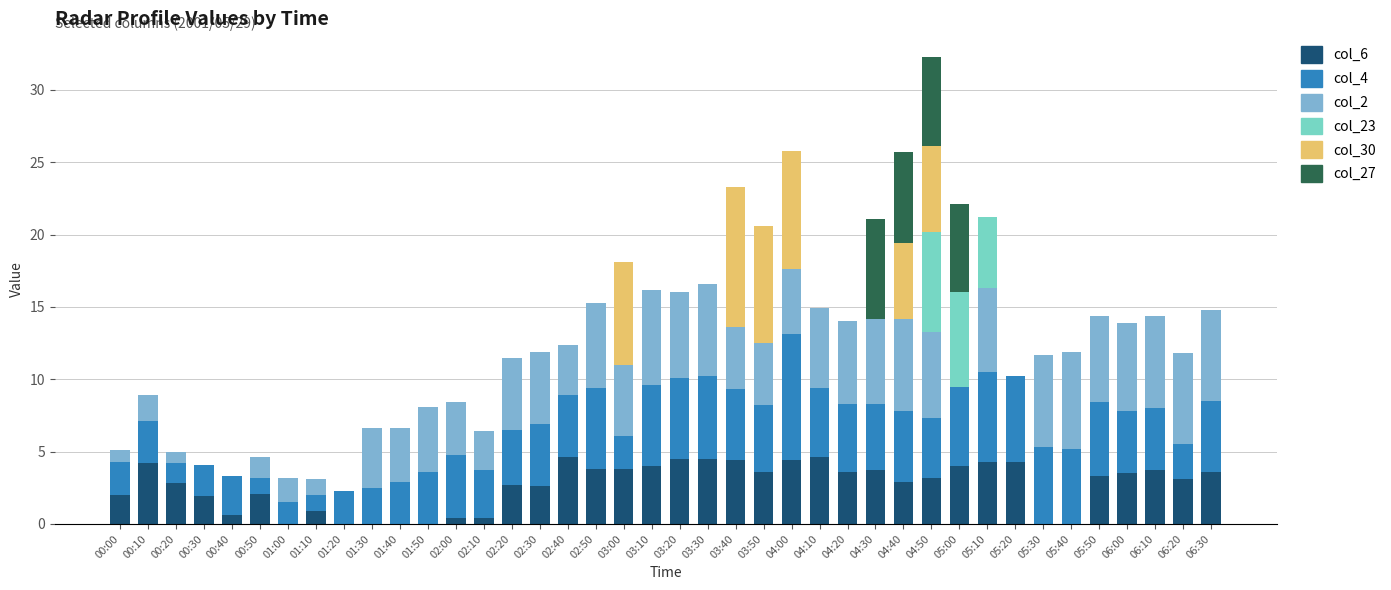

At which category is the sum across all series the highest?

04:50